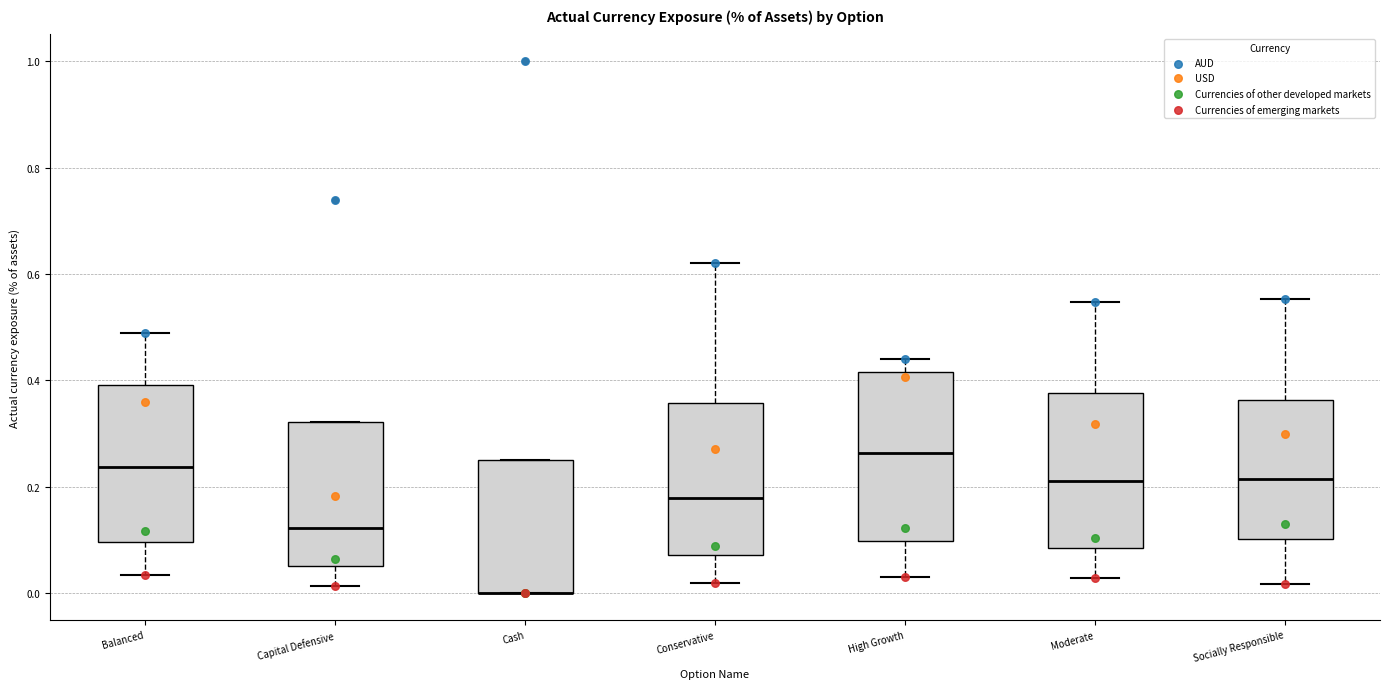

Reading left to right, read every box against the y-axis: the position of its median line, the range the box covers, and the ends of its whiskers. The values are not printed on the chart, so give them approximately, as read against the axis.

Balanced: median 0.24, box 0.10 to 0.40, whiskers 0.04 to 0.48
Capital Defensive: median 0.12, box 0.06 to 0.32, whiskers 0.02 to 0.32
Cash: median 0.00 (drawn on the box's lower edge), box 0.00 to 0.26, whiskers 0.00 to 0.26
Conservative: median 0.18, box 0.08 to 0.36, whiskers 0.02 to 0.62
High Growth: median 0.26, box 0.10 to 0.42, whiskers 0.04 to 0.44
Moderate: median 0.22, box 0.08 to 0.38, whiskers 0.02 to 0.54
Socially Responsible: median 0.22, box 0.10 to 0.36, whiskers 0.02 to 0.56